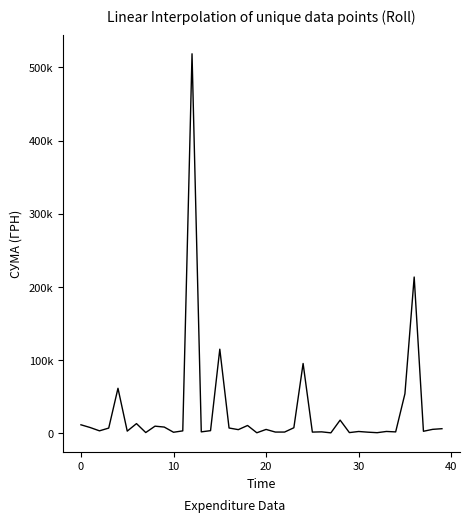

How many interior local valleys (lower than both neighbors) does the data have?

13